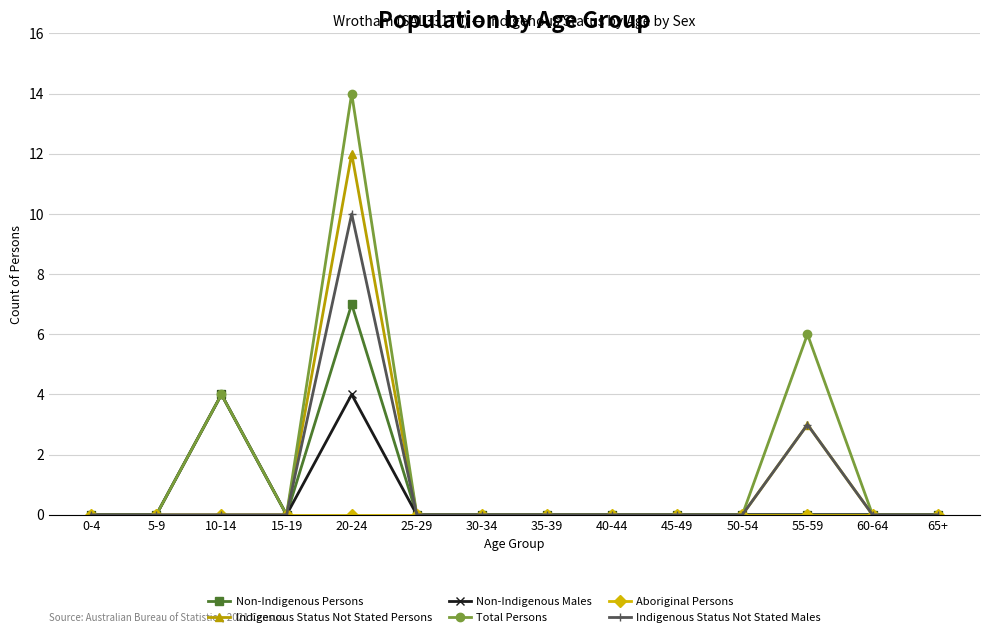

Which series has the widest spread of values?

Total Persons